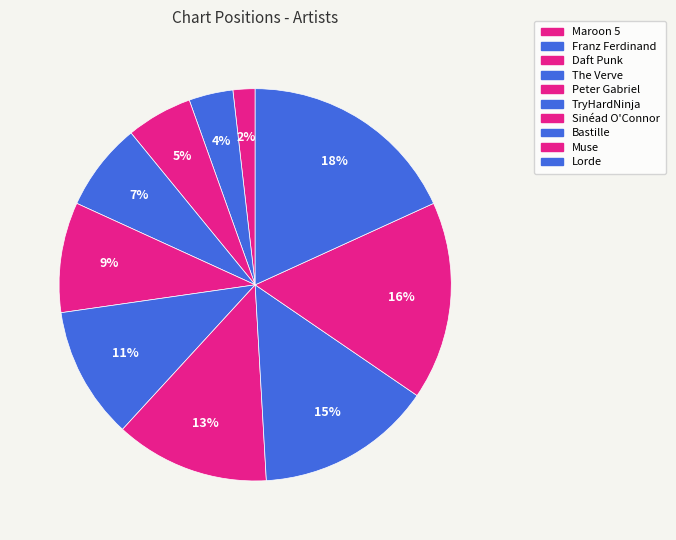

Which category has the smallest portion of the pie?

Maroon 5